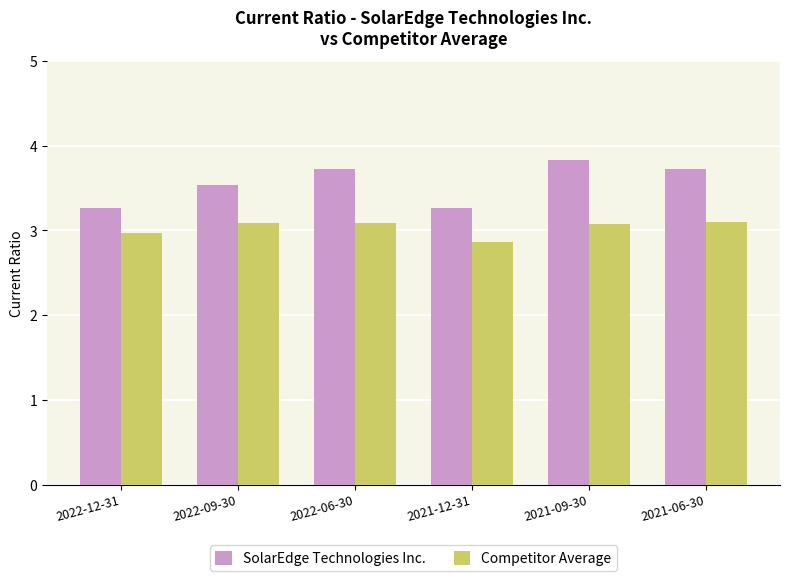

What is the minimum value for Competitor Average?

2.9